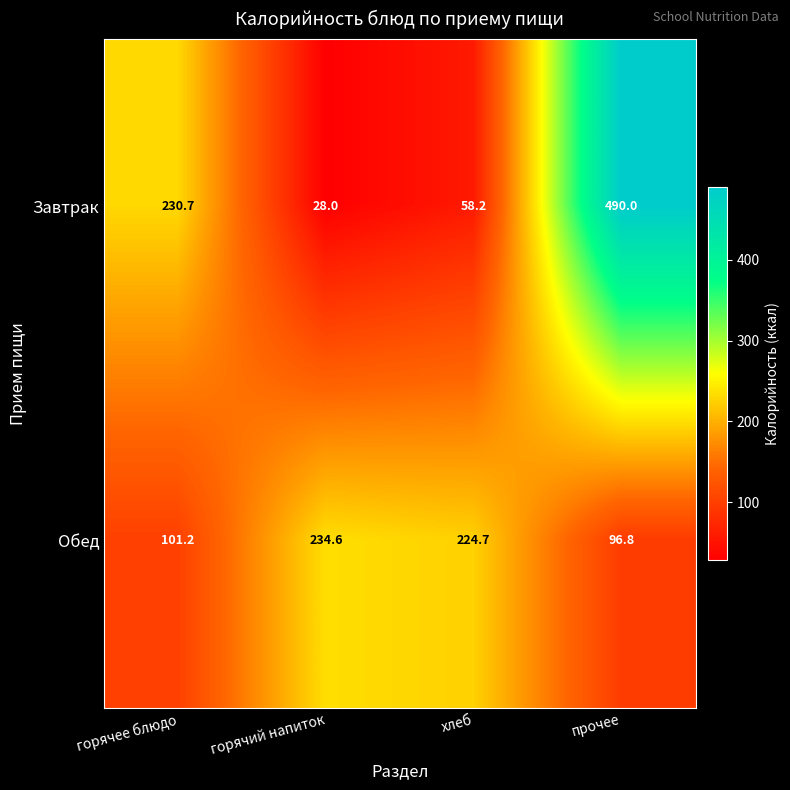

Reading right to left, list all the values displayed in this chart.

Завтрак: прочее=490.0	хлеб=58.2	горячий напиток=28.0	горячее блюдо=230.7
Обед: прочее=96.8	хлеб=224.7	горячий напиток=234.6	горячее блюдо=101.2